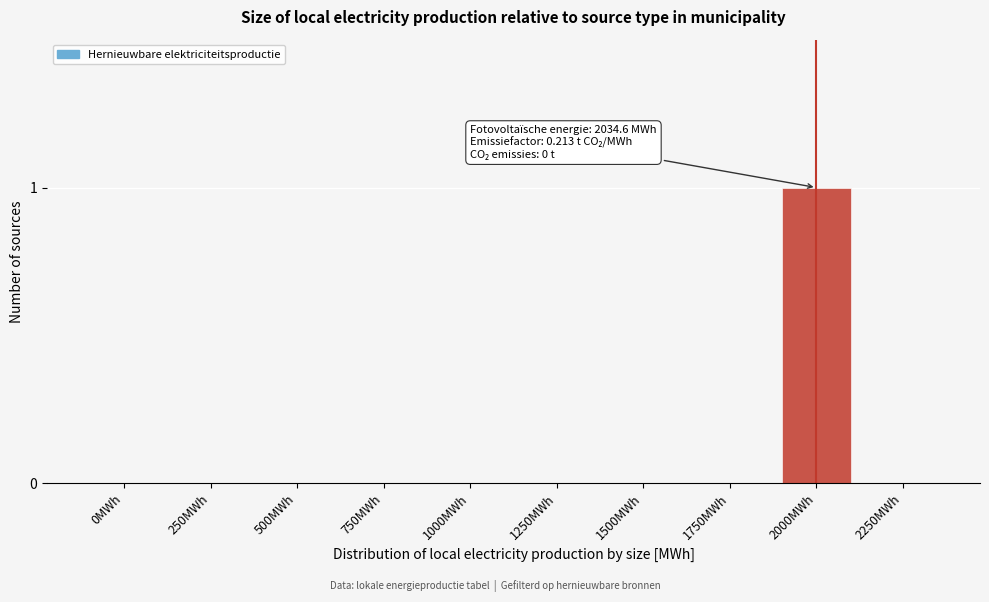

Reading right to left, what are all the values shown in this chart?

2250MWh=0	2000MWh=1	1750MWh=0	1500MWh=0	1250MWh=0	1000MWh=0	750MWh=0	500MWh=0	250MWh=0	0MWh=0